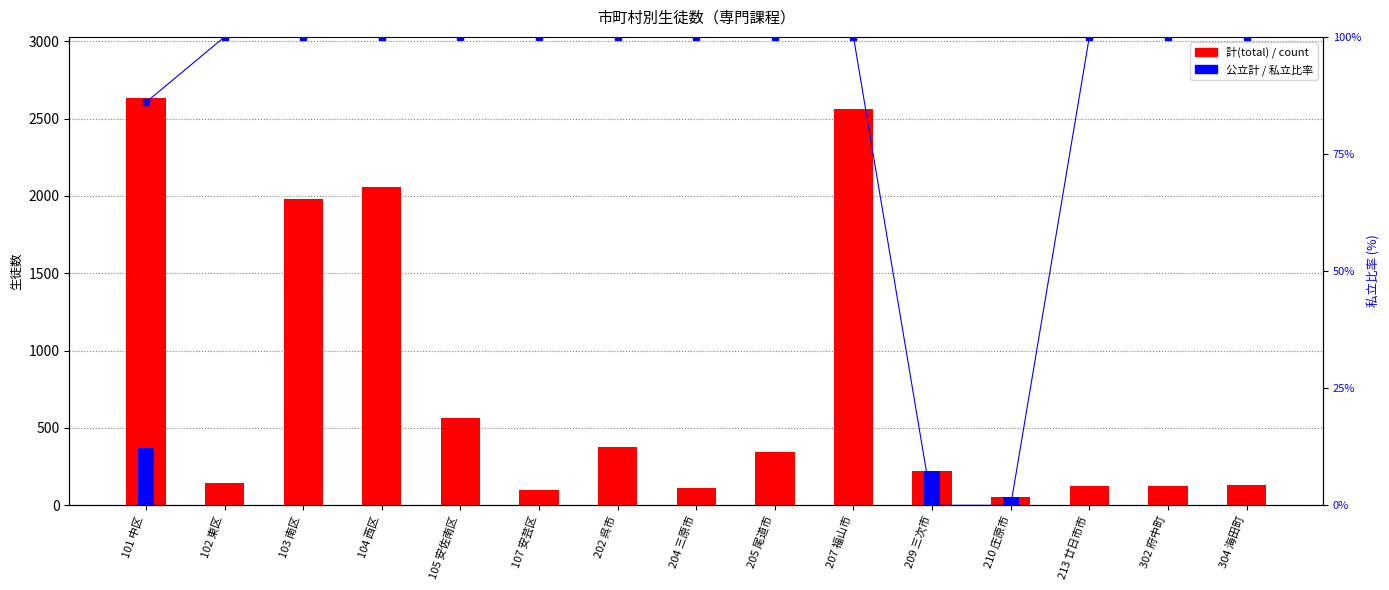

Which series has the largest total across all categories?

計(total)